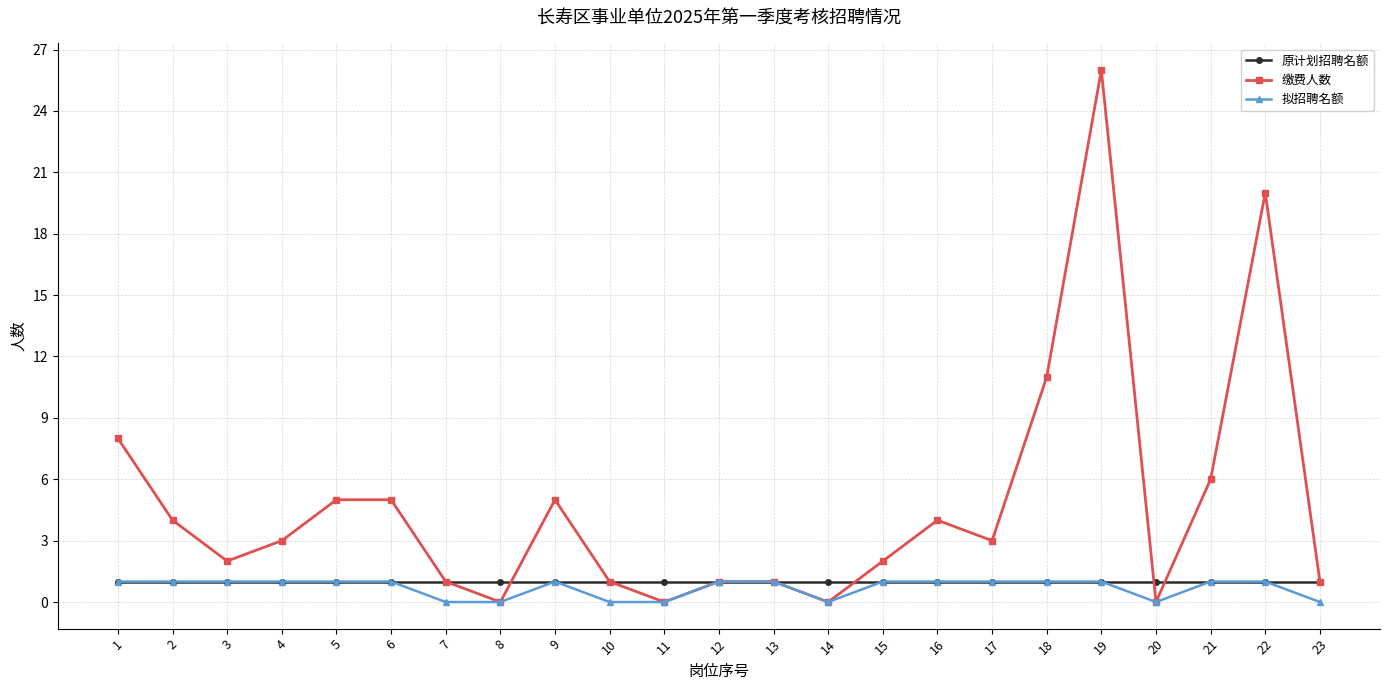

Where is the first local minimum for 缴费人数?

3